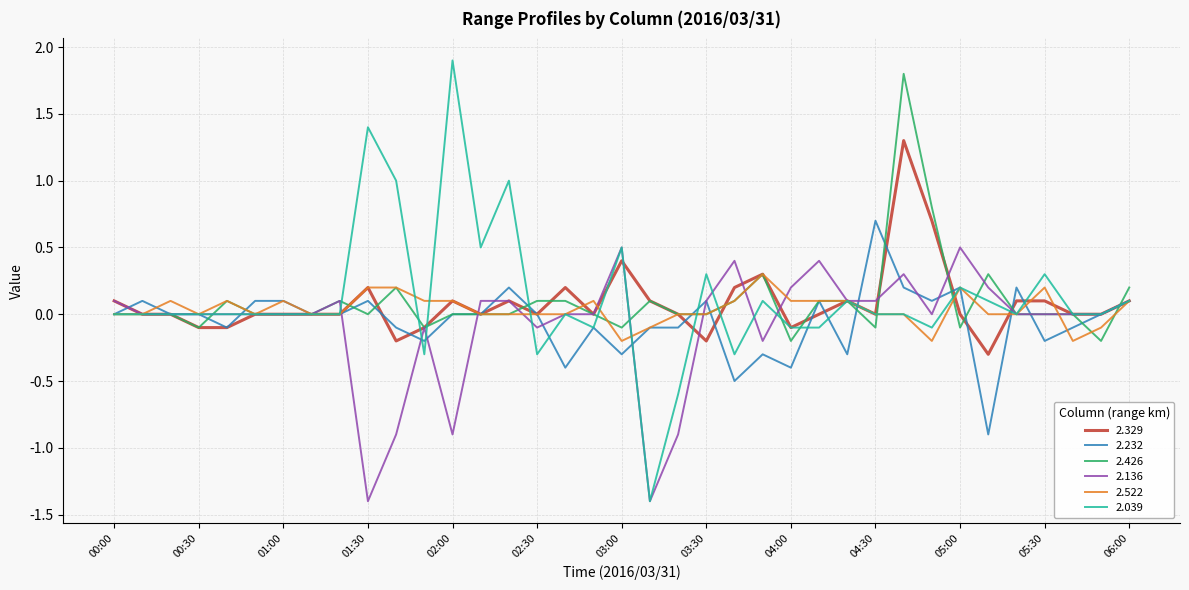

List the series in order of their peak value, highest first.

2.039, 2.426, 2.329, 2.232, 2.136, 2.522